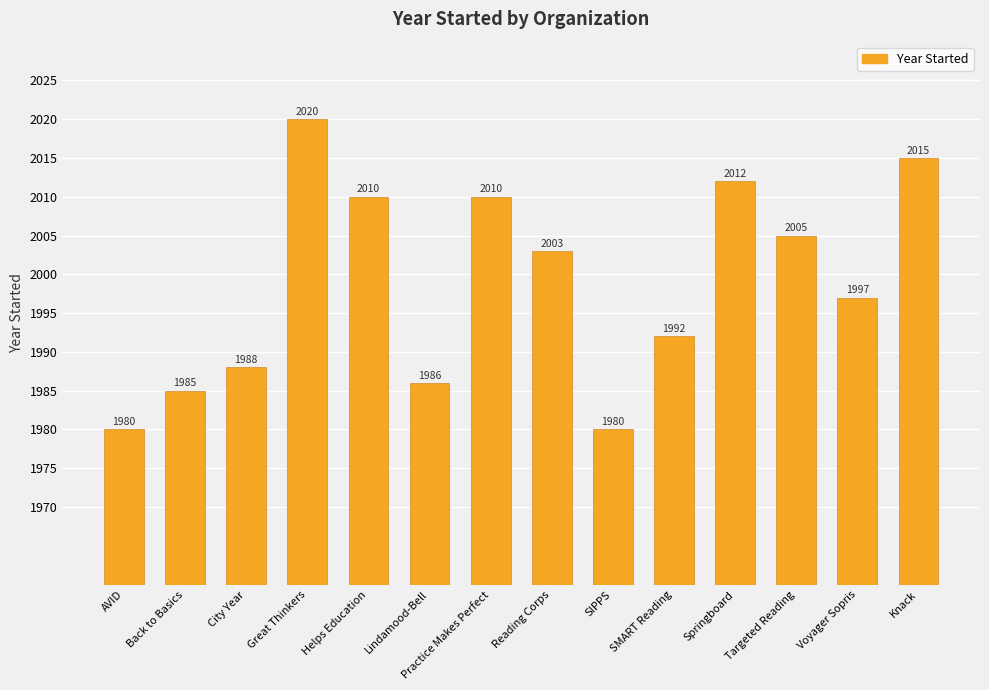

What is the change in value from Lindamood-Bell to Voyager Sopris?

+11